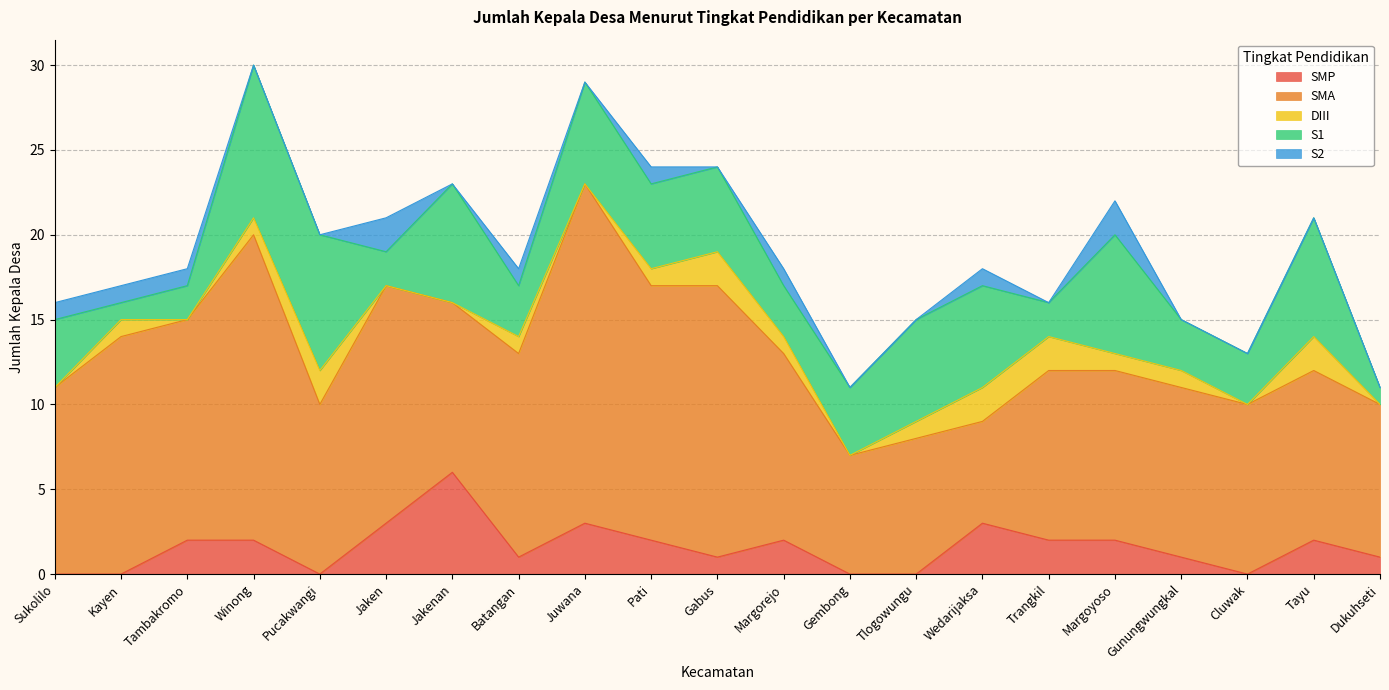

What is the total value across all series at Pati?

24